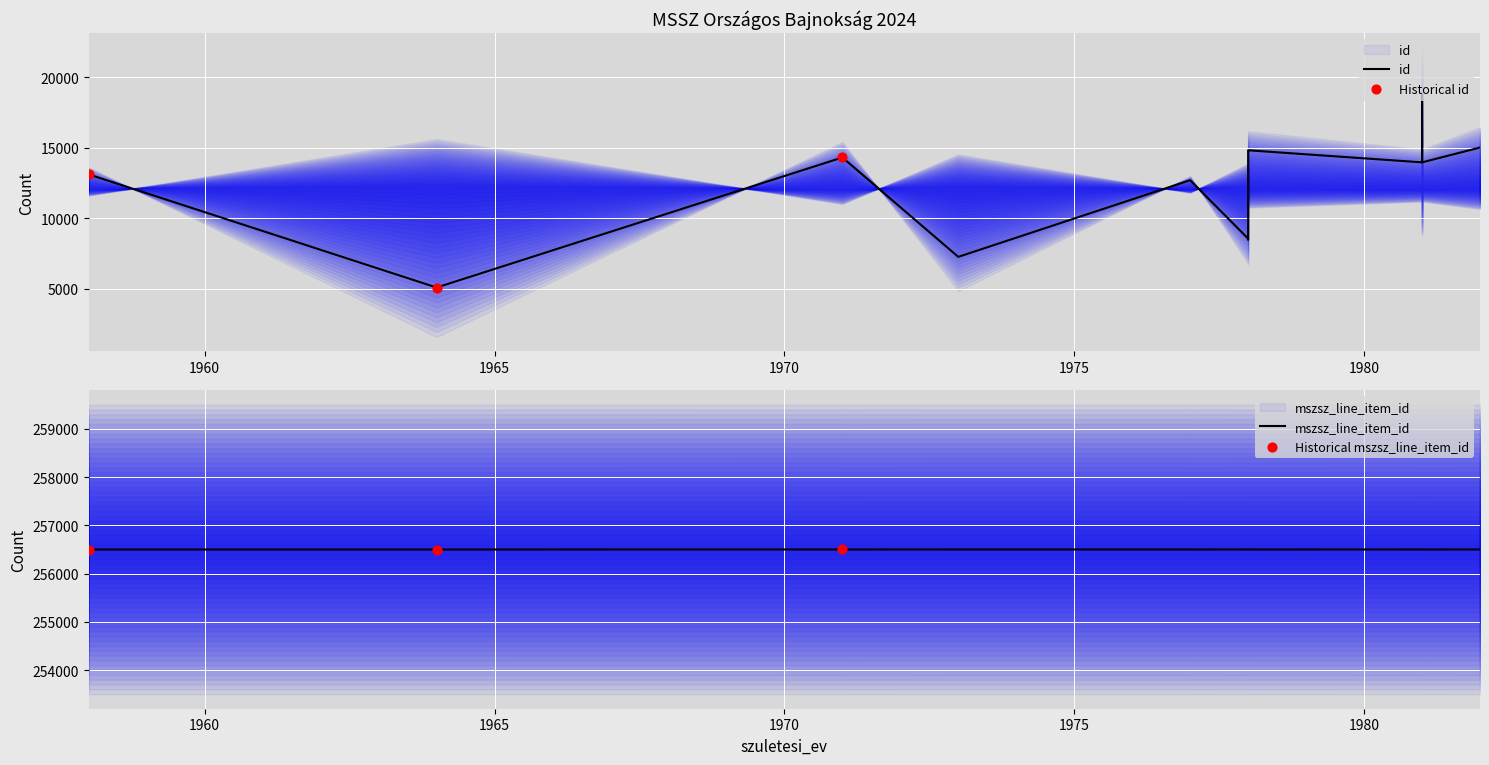

Is the value of mszsz_line_item_id at 1981 greater than the value of id at 1978?

Yes